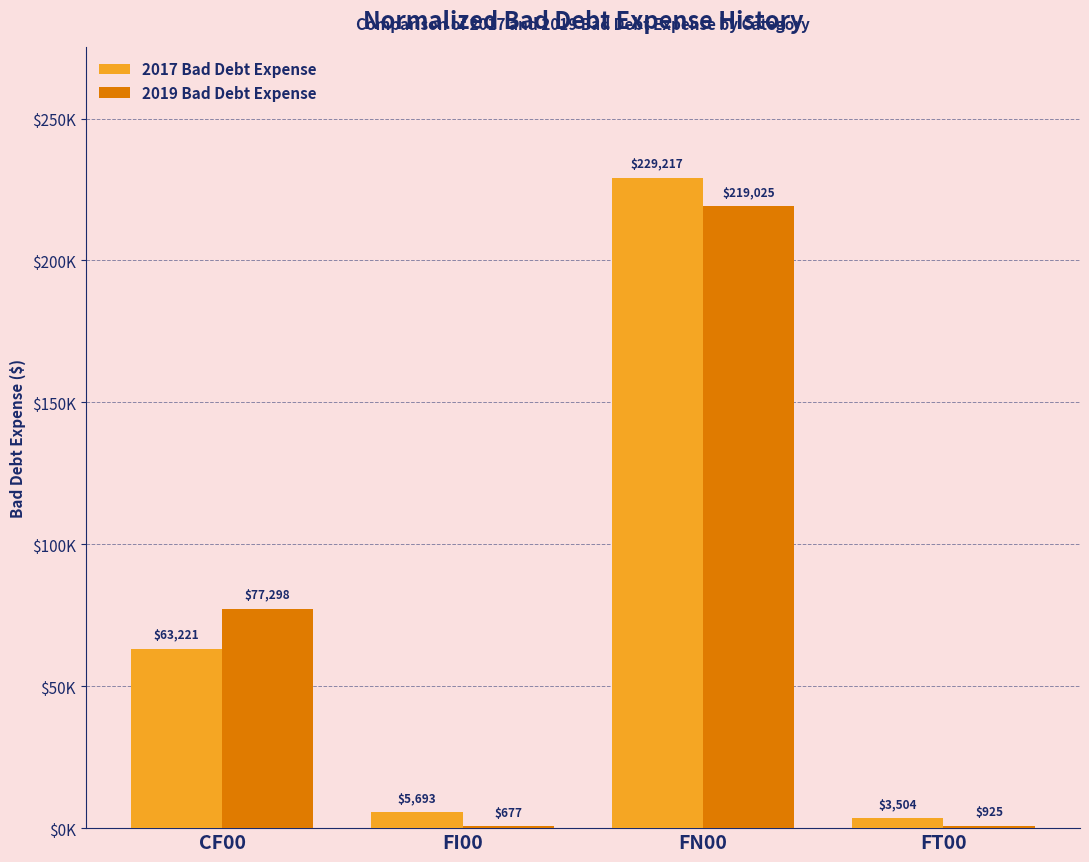

What is the difference between the 2017 Bad Debt Expense values at FN00 and FT00?

225713.2